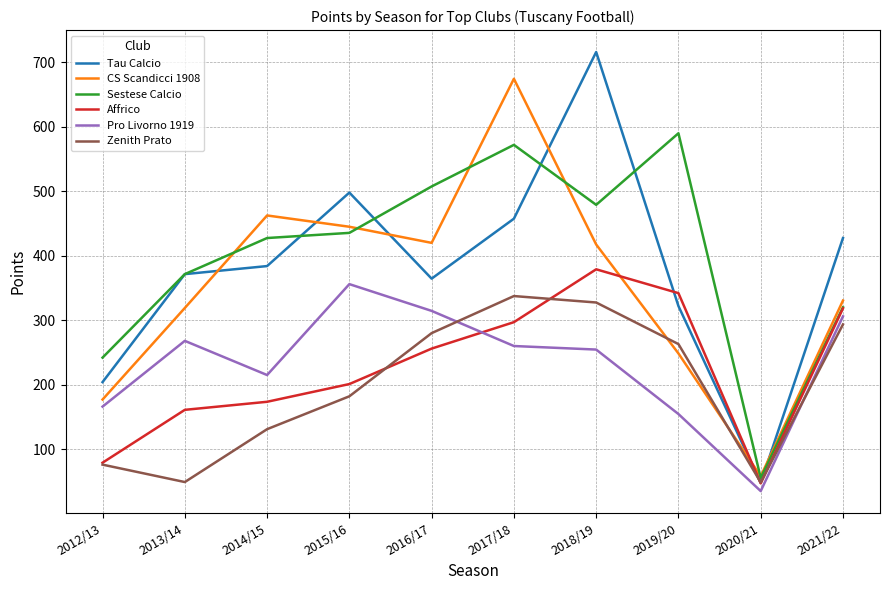

Between 2013/14 and 2019/20, which series saw the biggest shift?

Sestese Calcio